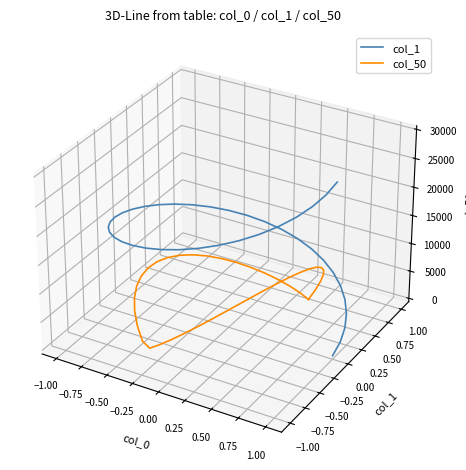

True or false: col_1 has more than 2 points higher than both neighbors.

False